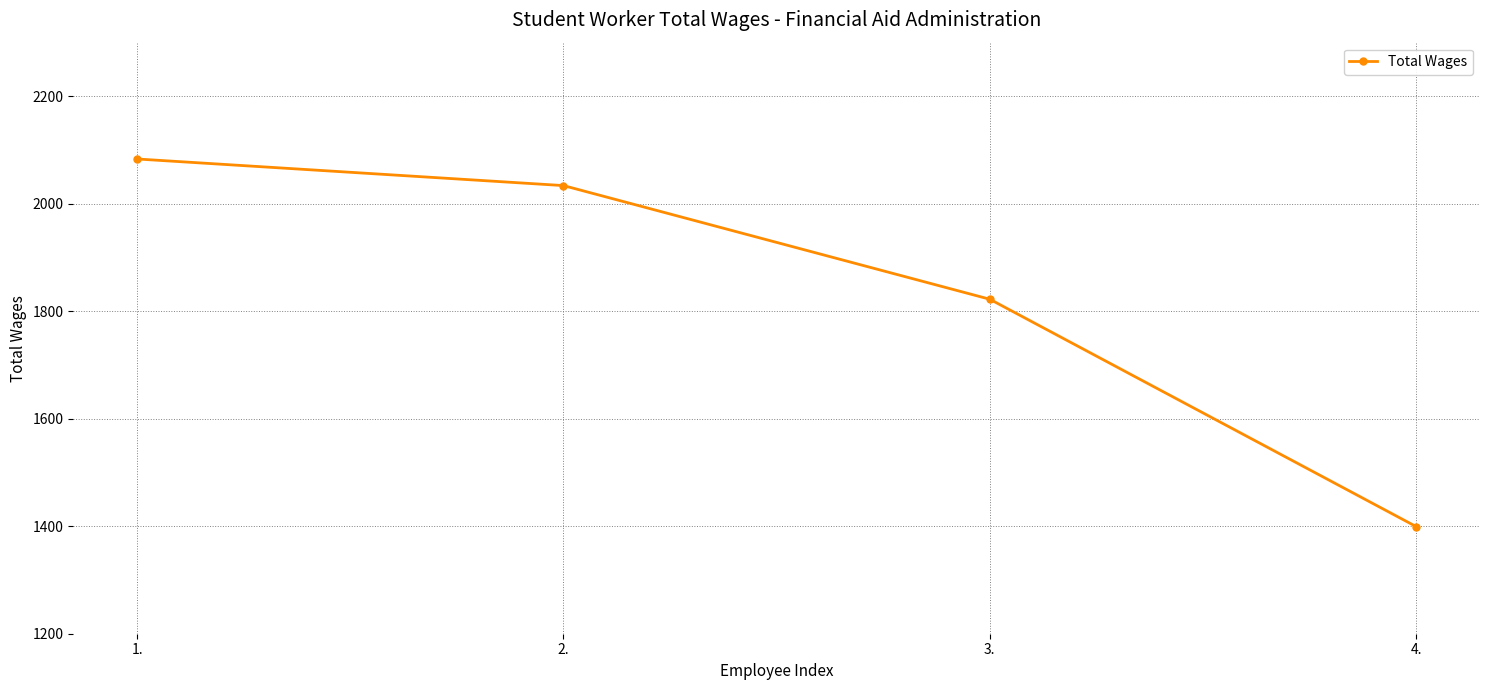

What value does the data have at 2.?

2034.0